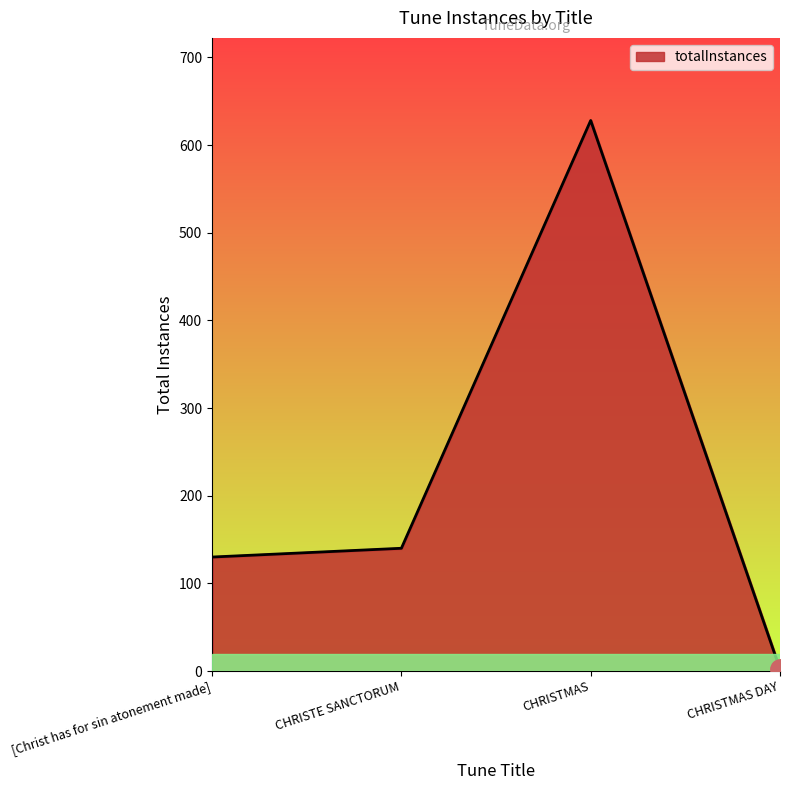

What is the smallest value displayed?

2